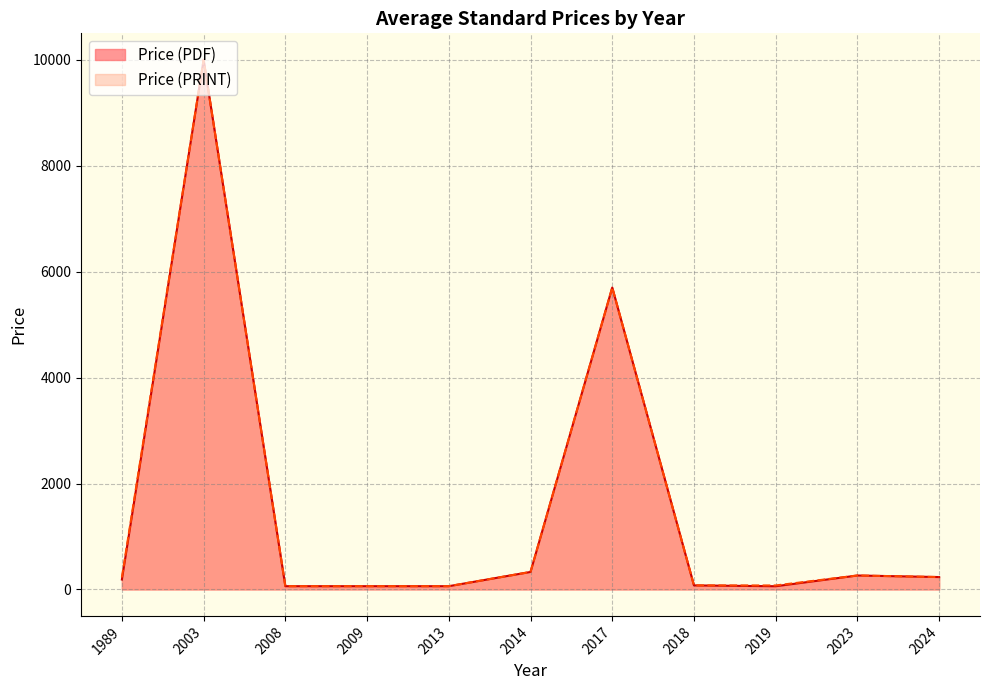

What is the value of the Avg Price (PDF) point at the 1st from the left?

187